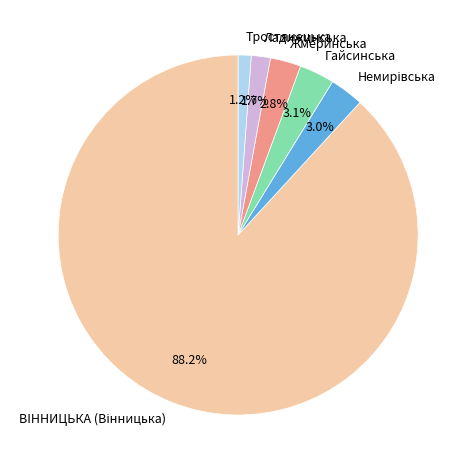

To the nearest percent, what is the combined percentage of Ладижинська and Гайсинська?

5%